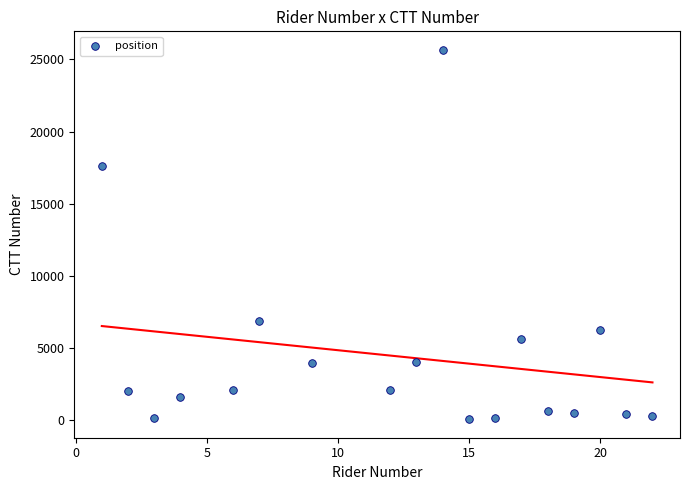

What is the range of X values (max minus min)?

21